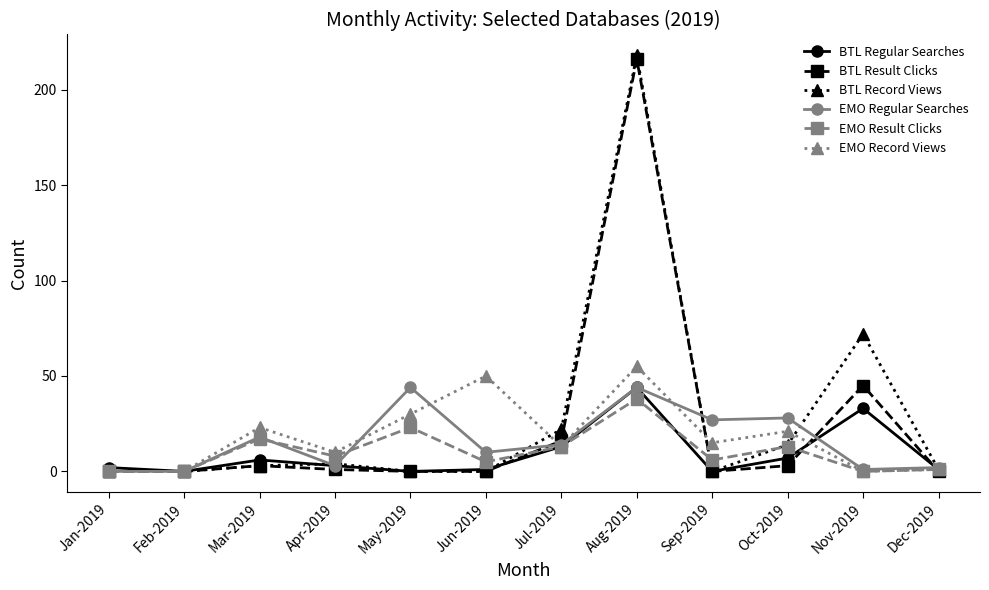

Reading right to left, extract all data points from this chart.

BTL Regular Searches: 1	33	7	0	44	13	1	0	3	6	0	2
BTL Result Clicks: 0	45	3	0	216	16	0	0	1	3	0	0
BTL Record Views: 1	72	14	0	218	22	0	0	4	3	0	0
EMO Regular Searches: 2	1	28	27	44	14	10	44	3	18	0	0
EMO Result Clicks: 1	0	13	6	38	13	5	23	8	17	0	0
EMO Record Views: 1	0	21	15	55	13	50	30	10	23	0	0